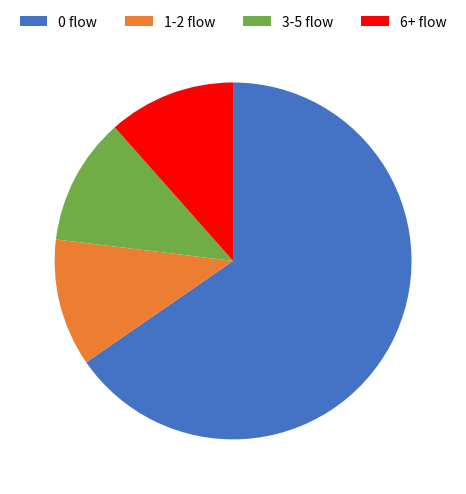

Between 6+ flow and 0 flow, which is larger?

0 flow